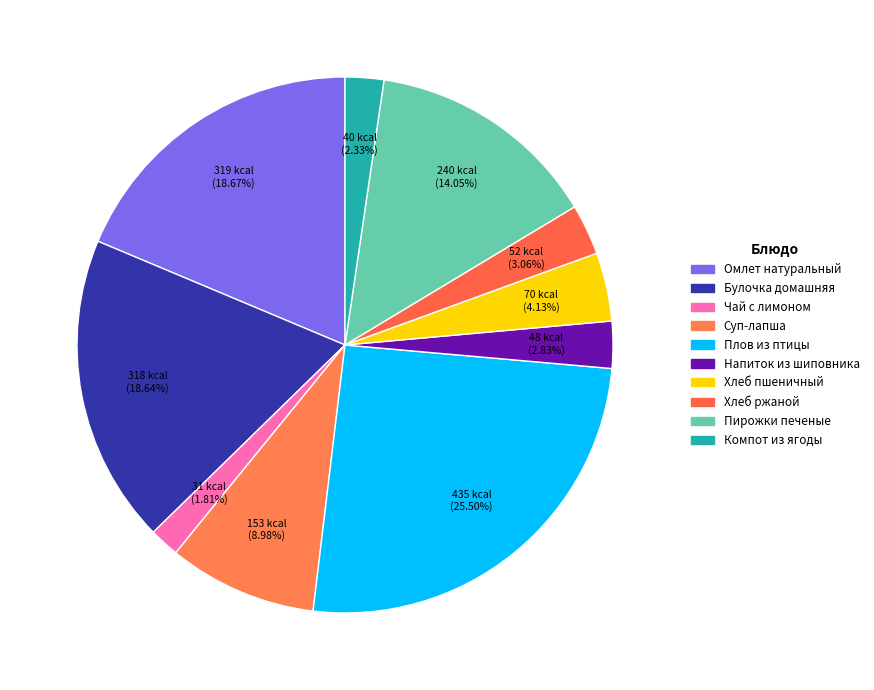

Is there a majority slice in this chart?

No